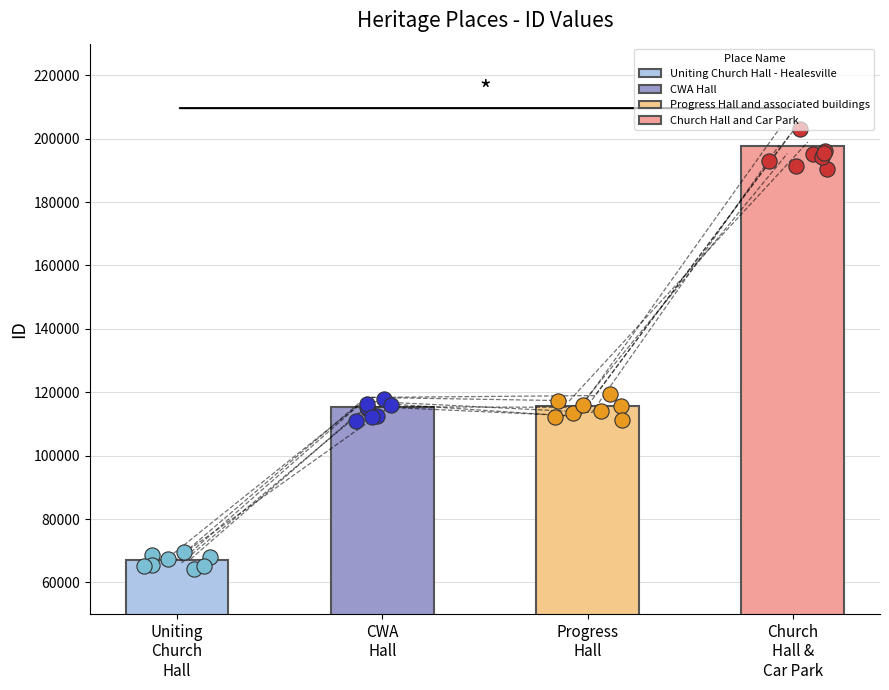

What is the ratio of the value at Uniting Church Hall - Healesville to the value at Church Hall and Car Park?

0.3